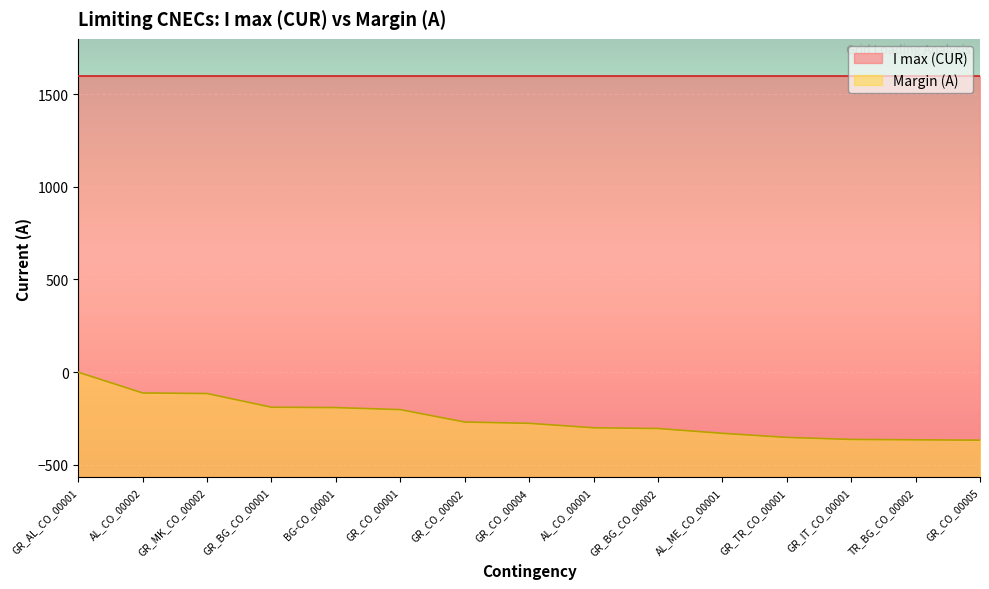

What is the maximum value shown in the chart?

1600